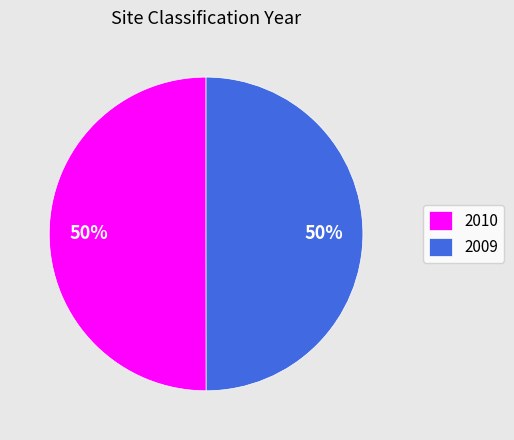

To the nearest percent, what is the average slice percentage?

50%